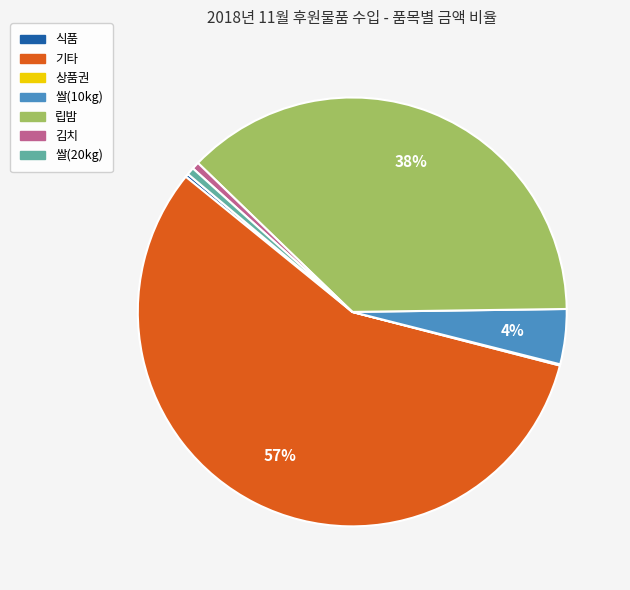

The 김치 slice represents 1% of the pie. True or false?

True